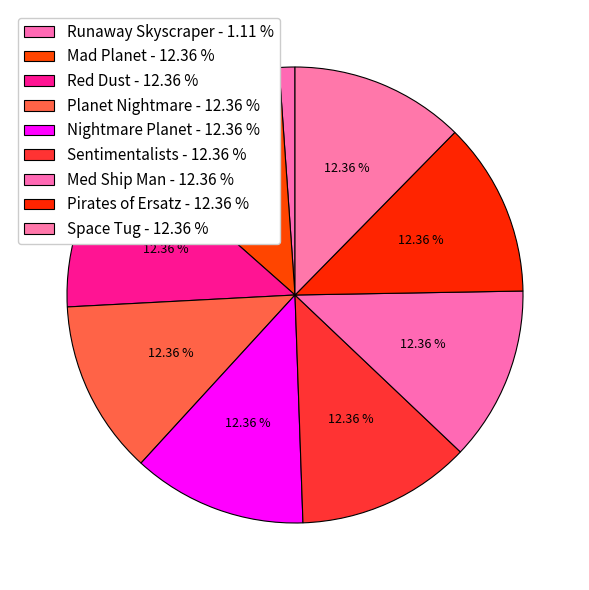

To the nearest percent, what is the combined percentage of Planet Nightmare and Mad Planet?

25%